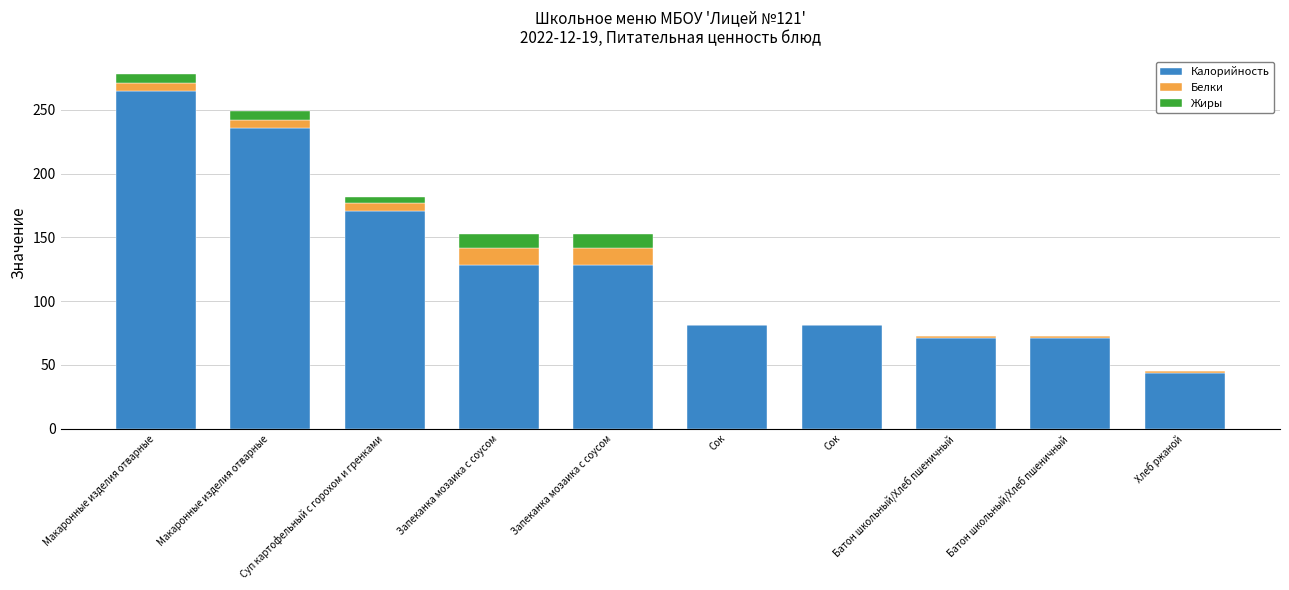

Which series has the largest range (max minus min)?

Калорийность